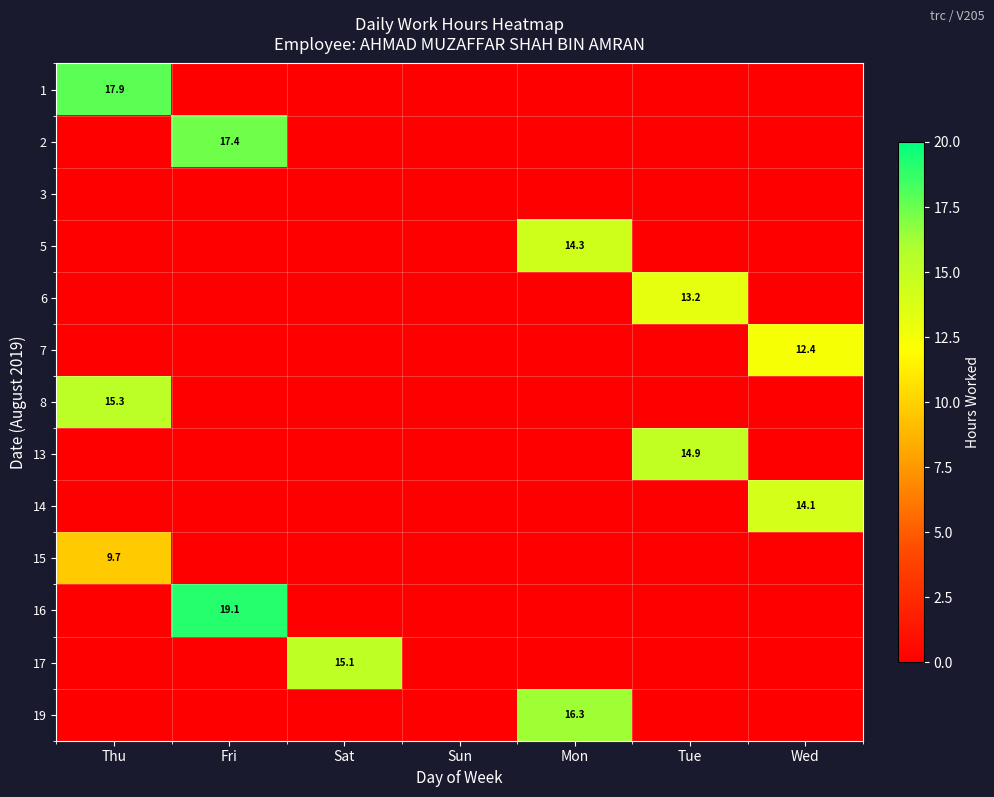

Is it true that 15 equals 9.7 at Thu?

True